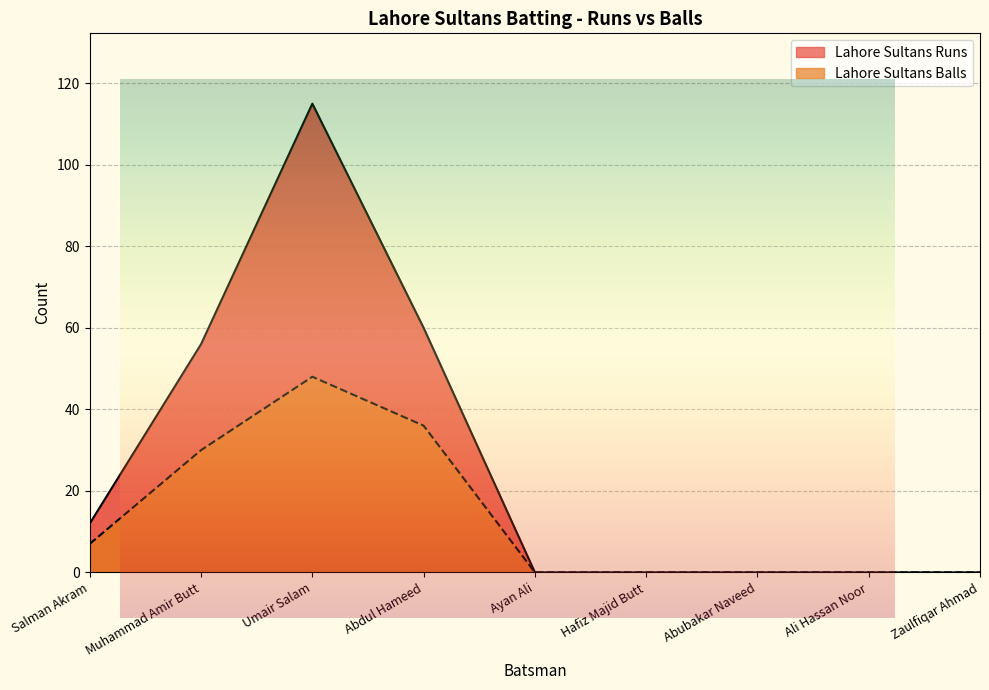

Which category has the lowest value in the Lahore Sultans Runs series?

Ayan Ali